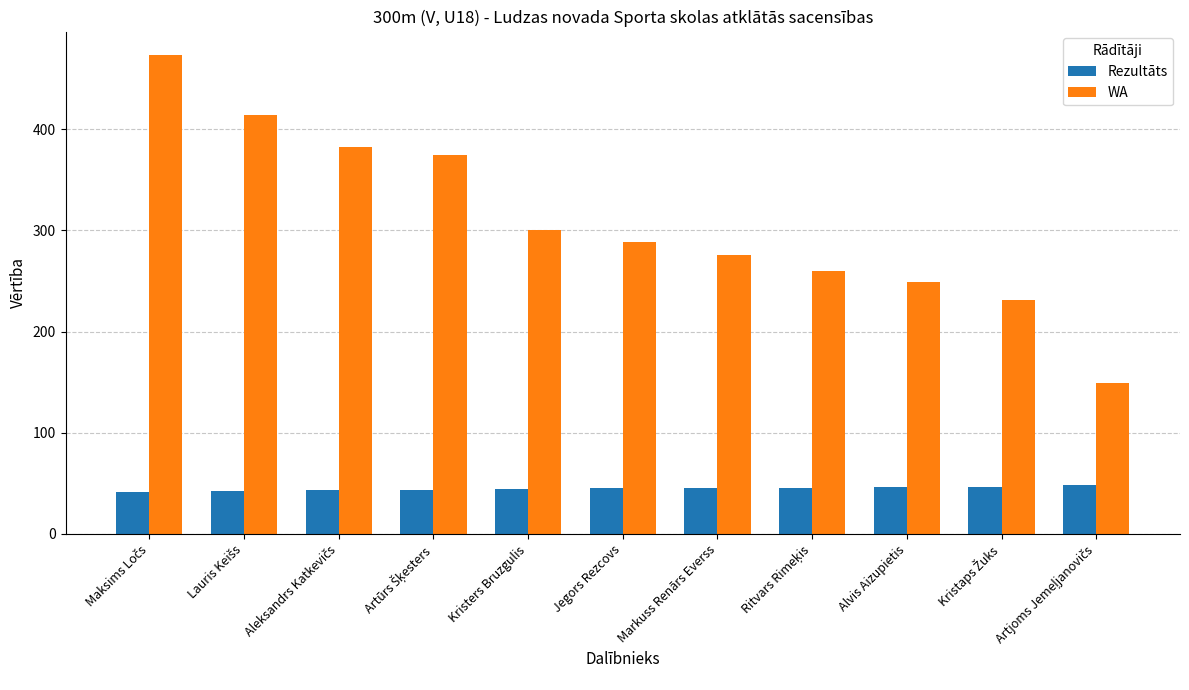

What is the value of the Rezultāts bar at the 9th from the left?

46.1